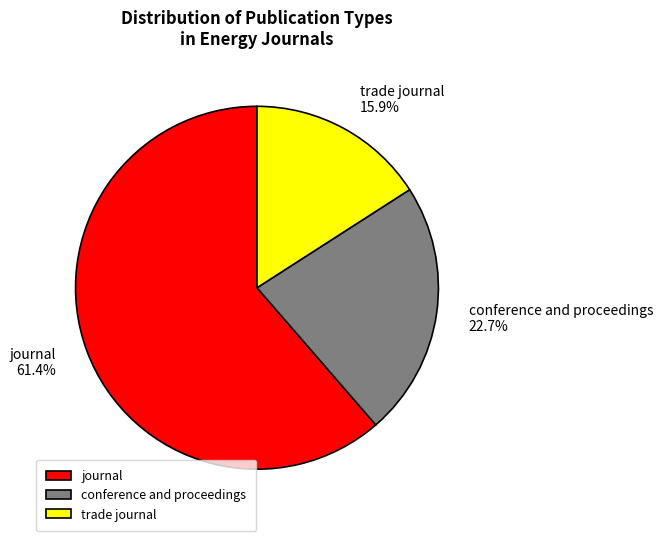

The journal slice represents 61% of the pie. True or false?

True